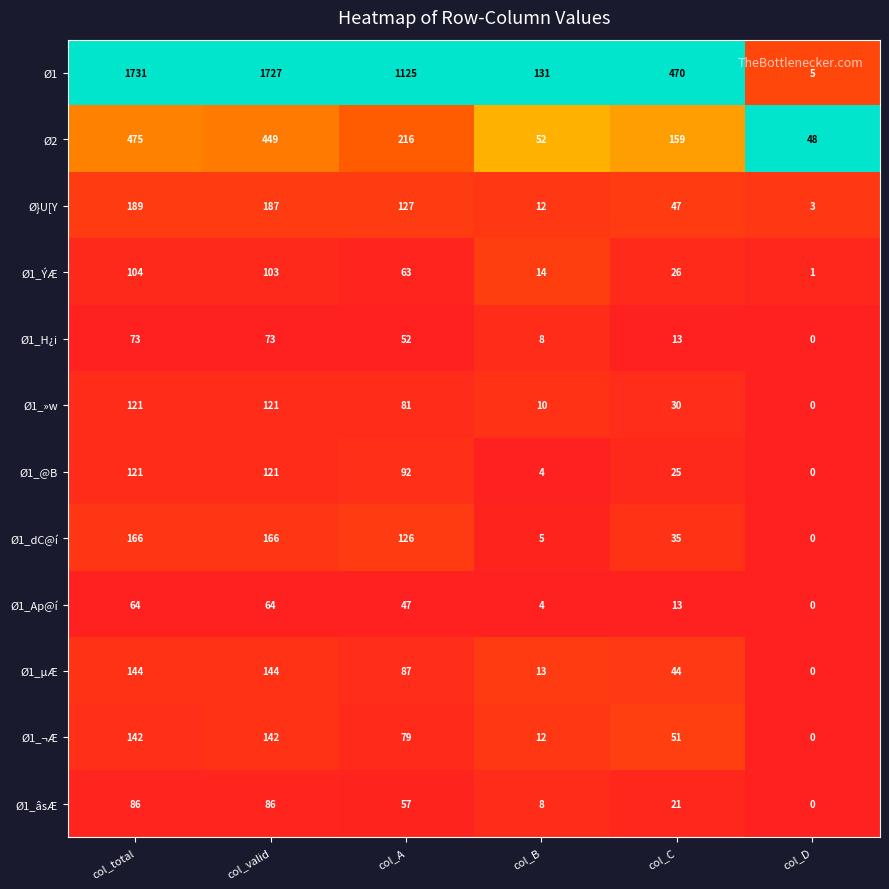

What is the difference between the maximum and minimum values in the Ø1_µÆ series?

144